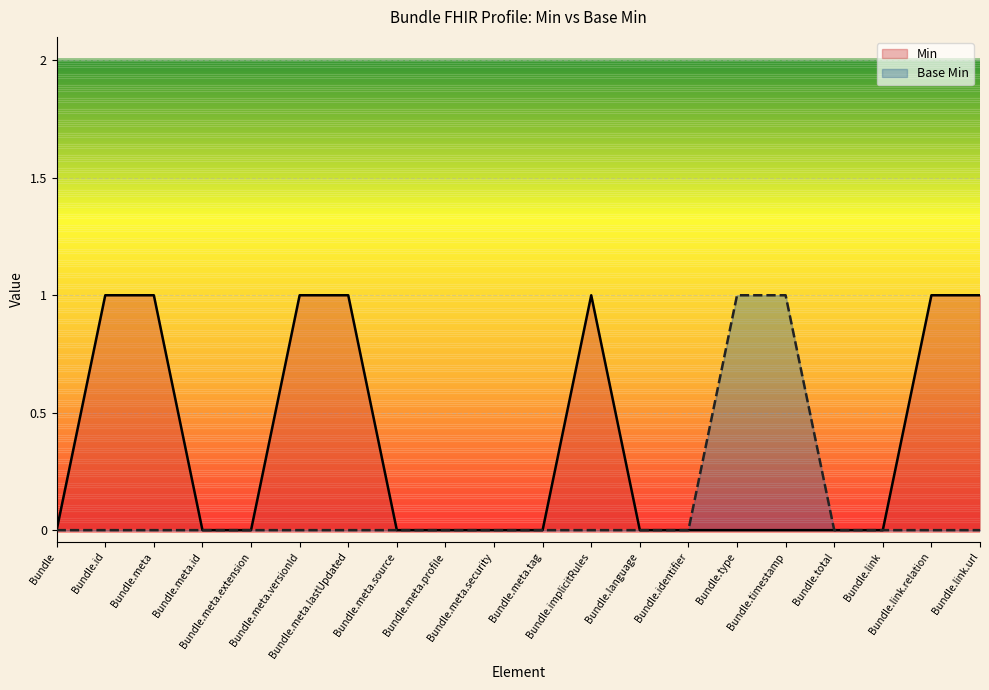

True or false: Min and Base Min intersect in this chart.

False